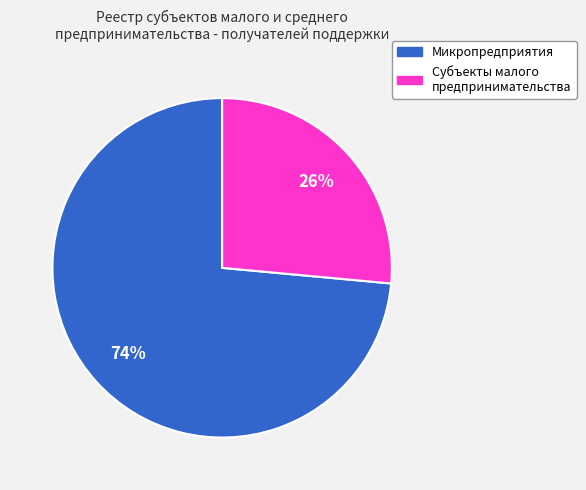

Is Микропредприятия the majority of the pie?

Yes